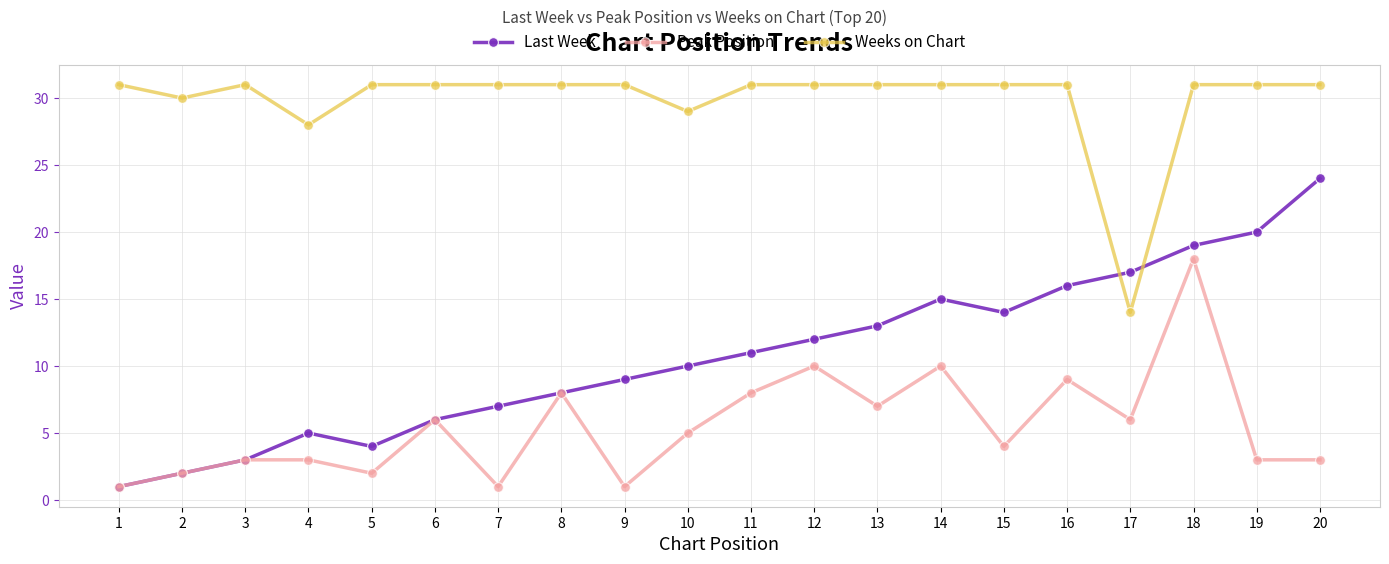

Rank the series at 12 from highest to lowest value.

Weeks on Chart, Last Week, Peak Position